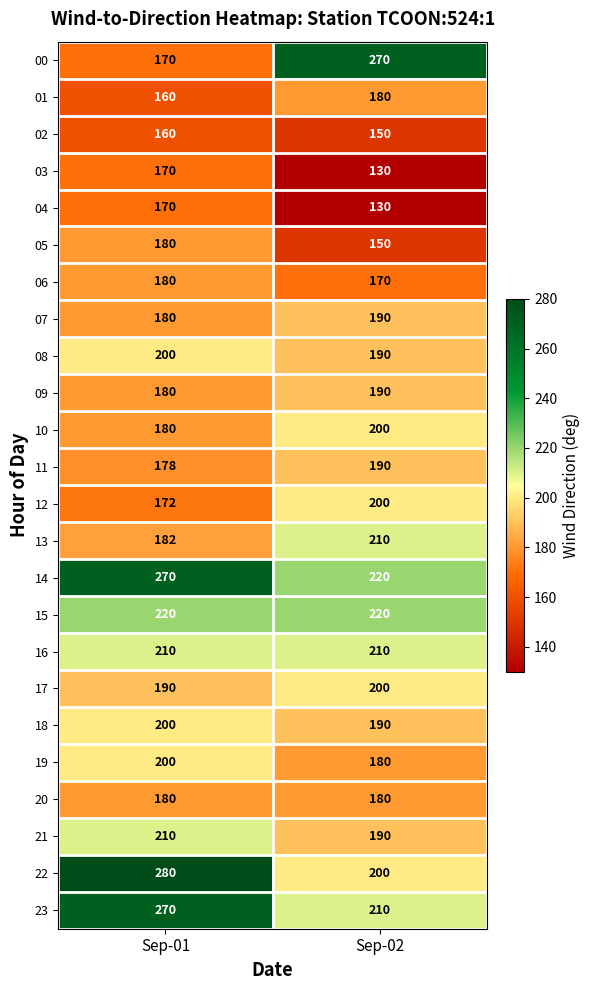

At which label is 12 closest to 186?

Sep-01